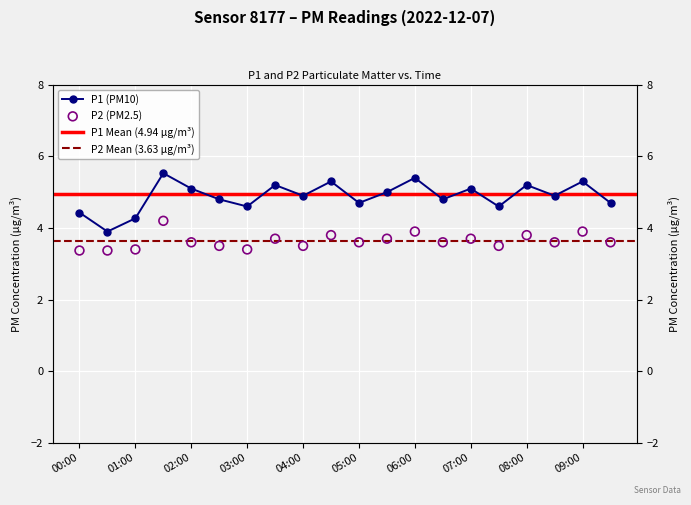

Which series has the largest total across all categories?

P1